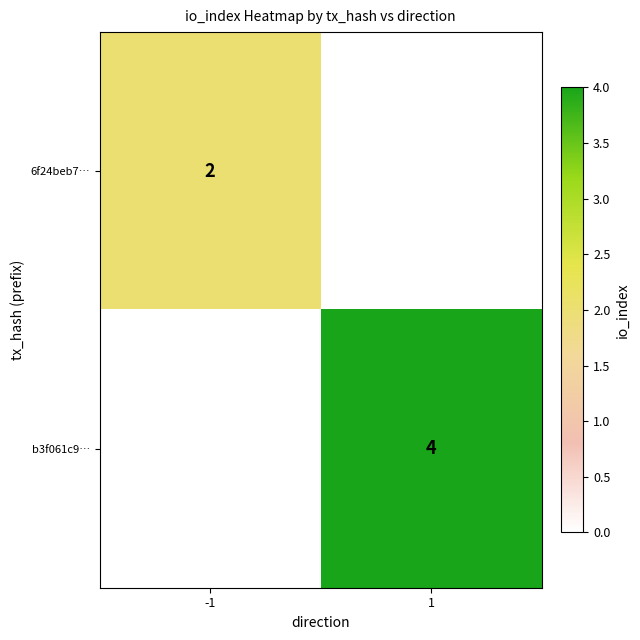

Is it true that 6f24beb7… equals 1 at -1?

False